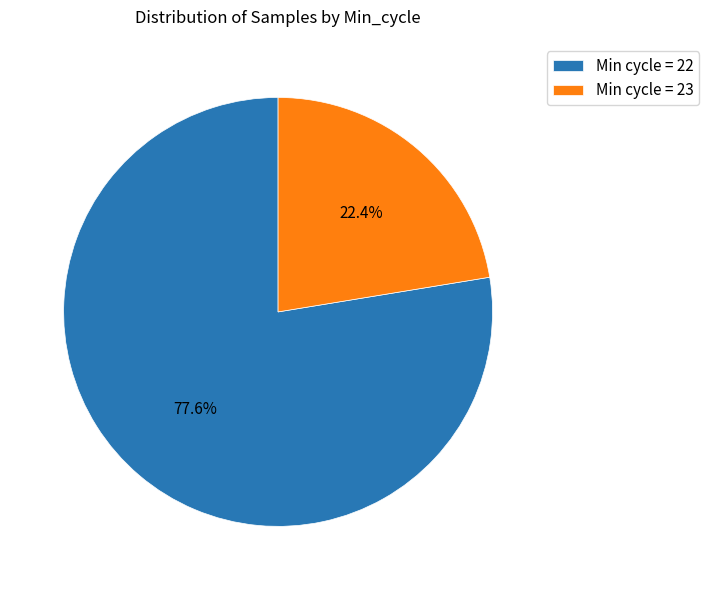

Which category accounts for the majority?

Min cycle = 22